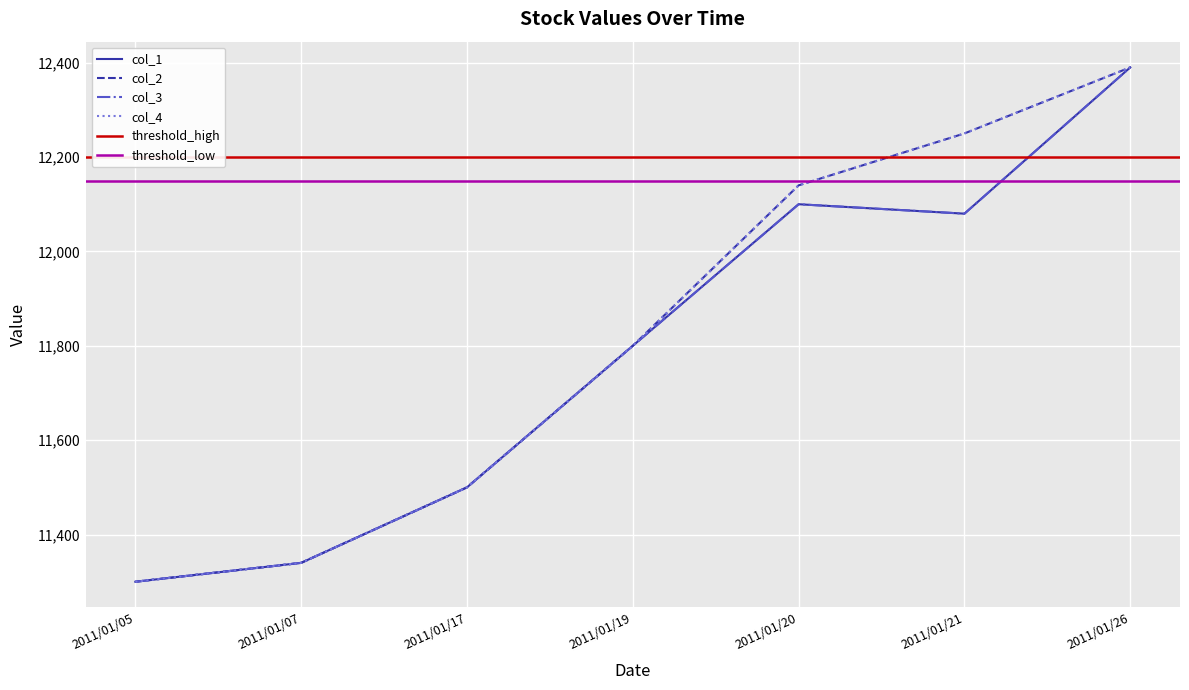

True or false: col_3 and col_1 cross at least once.

False